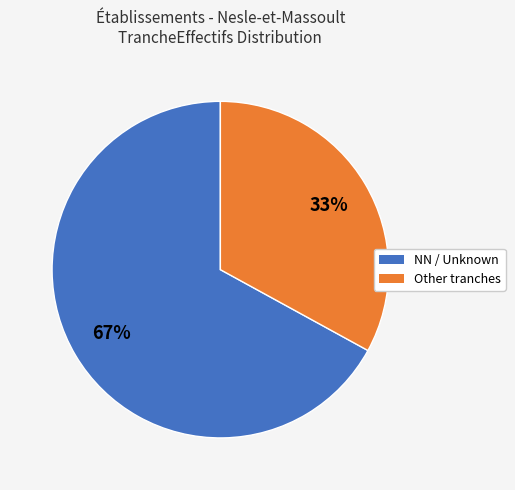

Which slice is the largest?

NN / Unknown